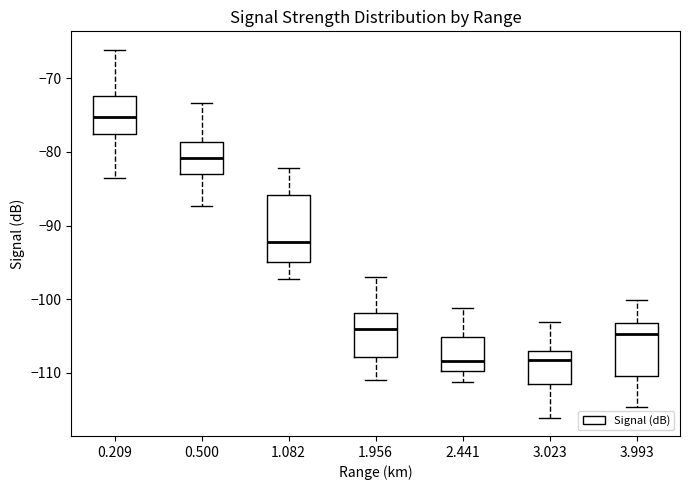

Which box is the tallest, from its lower edge to its upper edge?

1.082